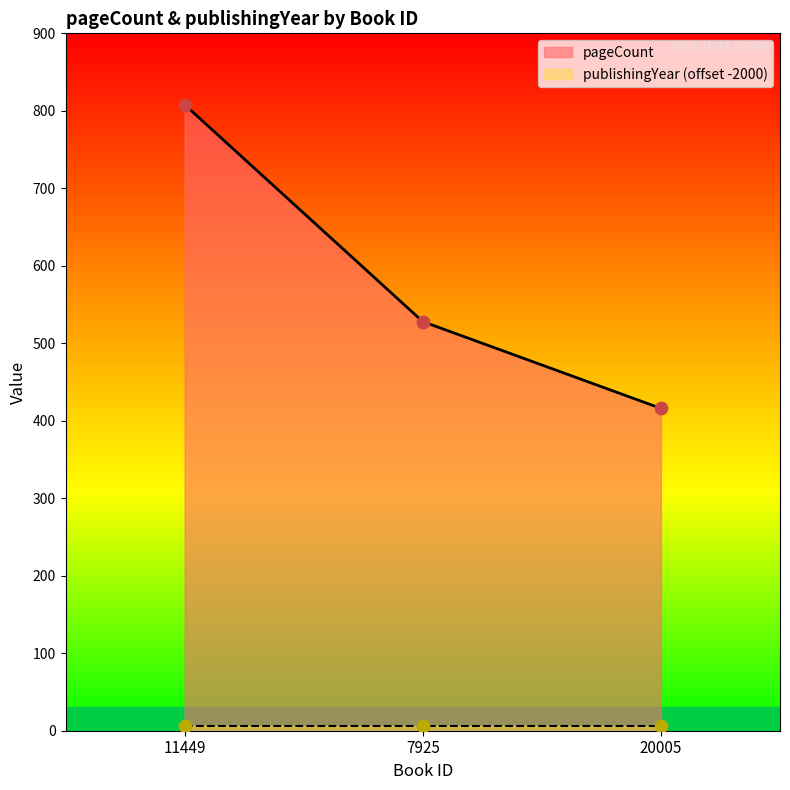

Approximately how many times larger is the value at 20005 compared to 11449?

0.5